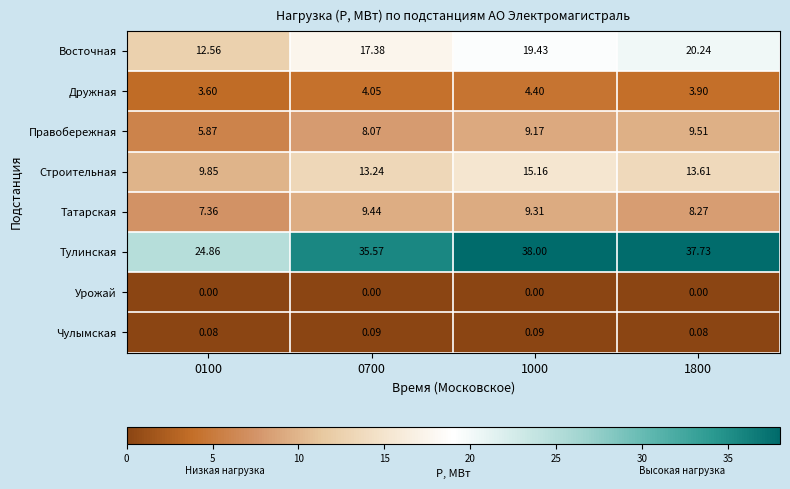

Which series has the largest total across all categories?

Тулинская